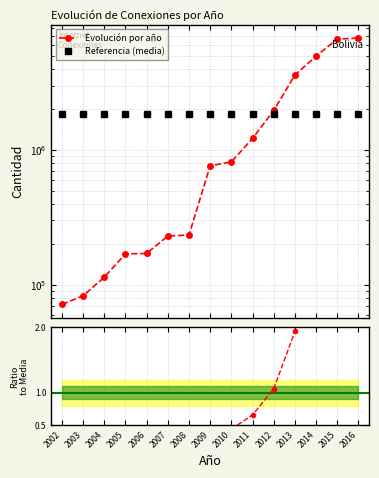

List the labels in order of Referencia (media) value, largest first.

2002, 2003, 2004, 2005, 2006, 2007, 2008, 2009, 2010, 2011, 2012, 2013, 2014, 2015, 2016